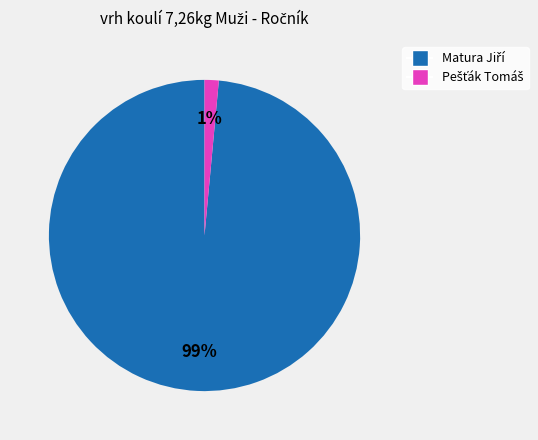

To the nearest percent, what is the average slice percentage?

50%